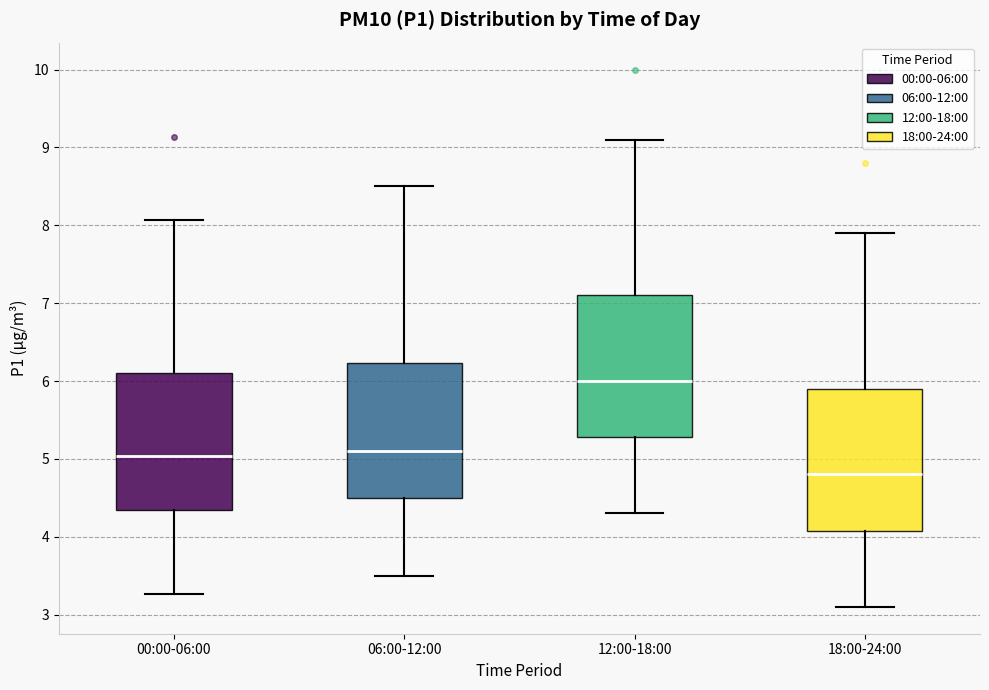

Reading left to right, transcribe this box plot: for each box, give where its median line is, the range the box spans, and where its two whiskers end, as read against the y-axis. The values are not printed on the chart, so give them approximately, as read against the axis.

00:00-06:00: median 5.0, box 4.3 to 6.1, whiskers 3.3 to 8.1
06:00-12:00: median 5.1, box 4.5 to 6.2, whiskers 3.5 to 8.5
12:00-18:00: median 6.0, box 5.3 to 7.1, whiskers 4.3 to 9.1
18:00-24:00: median 4.8, box 4.1 to 5.9, whiskers 3.1 to 7.9